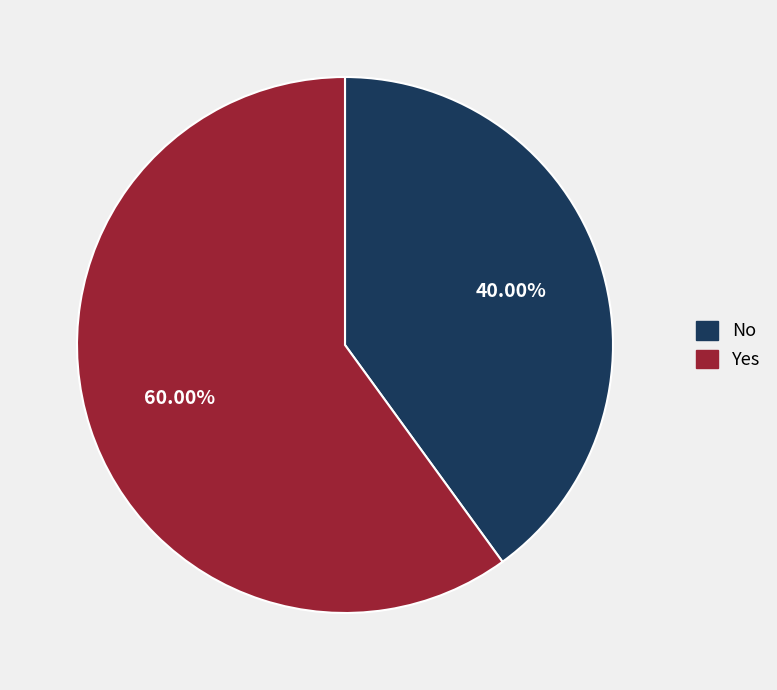

Is there any slice that represents more than half of the pie?

Yes